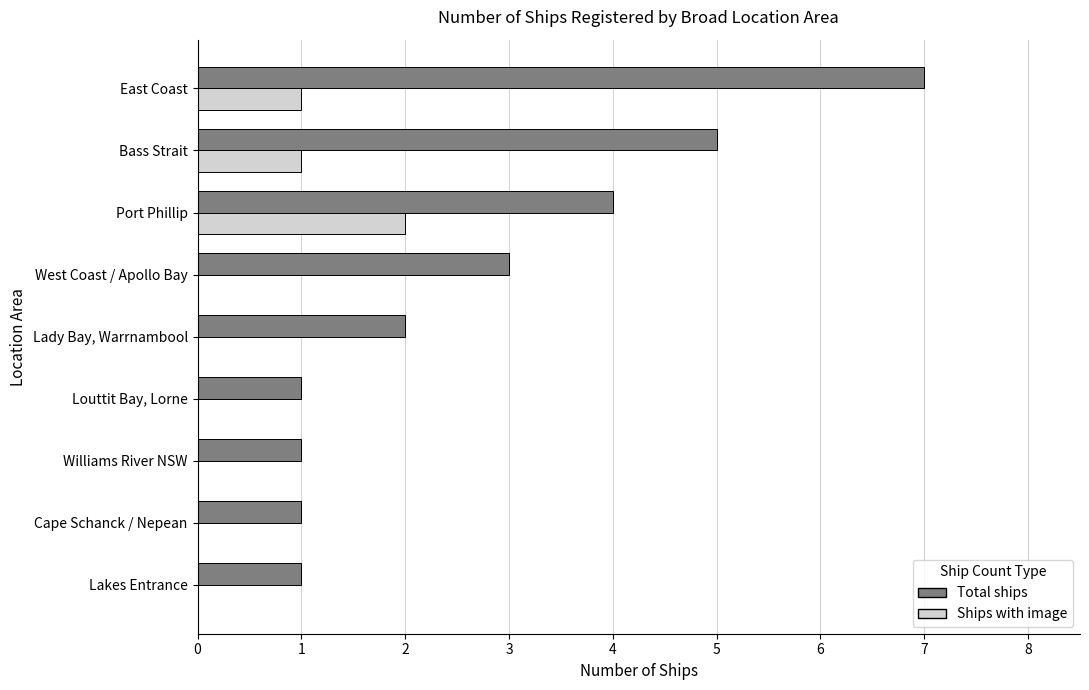

What is the sum of all Ships with image values?

4